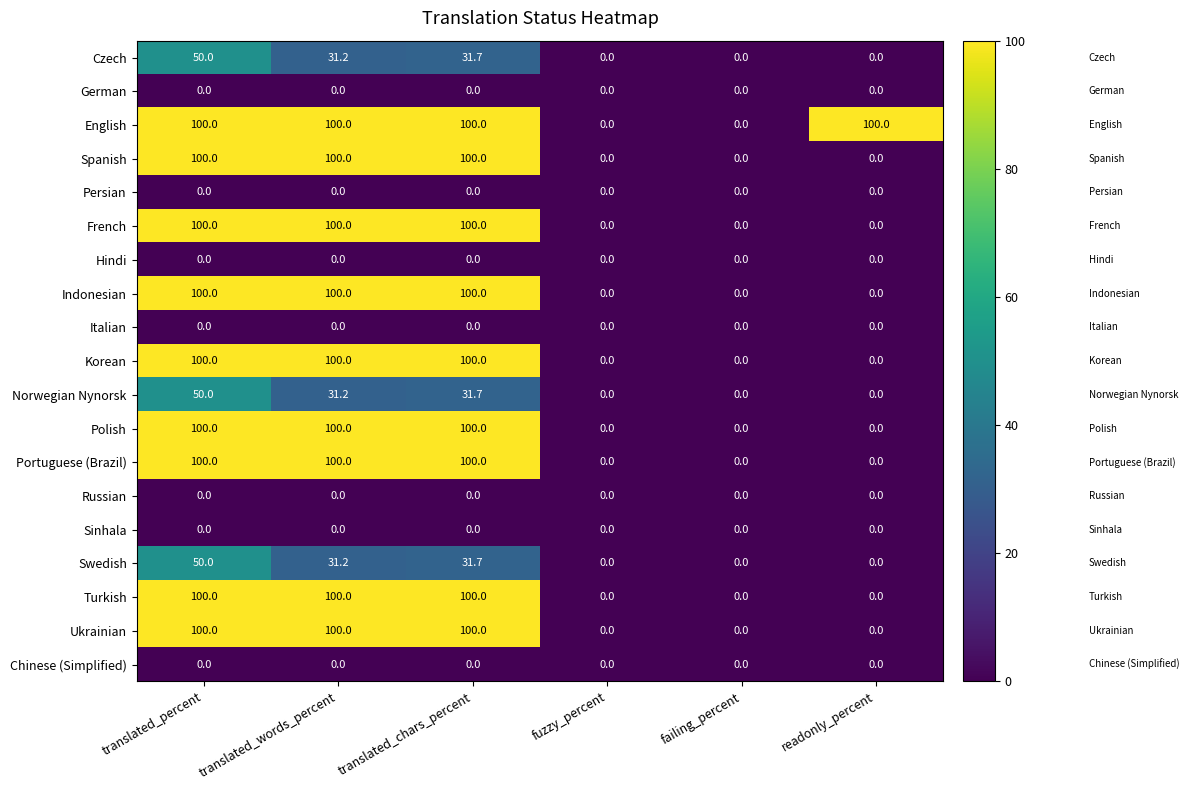

What is the difference between the Czech values at fuzzy_percent and translated_chars_percent?

31.7